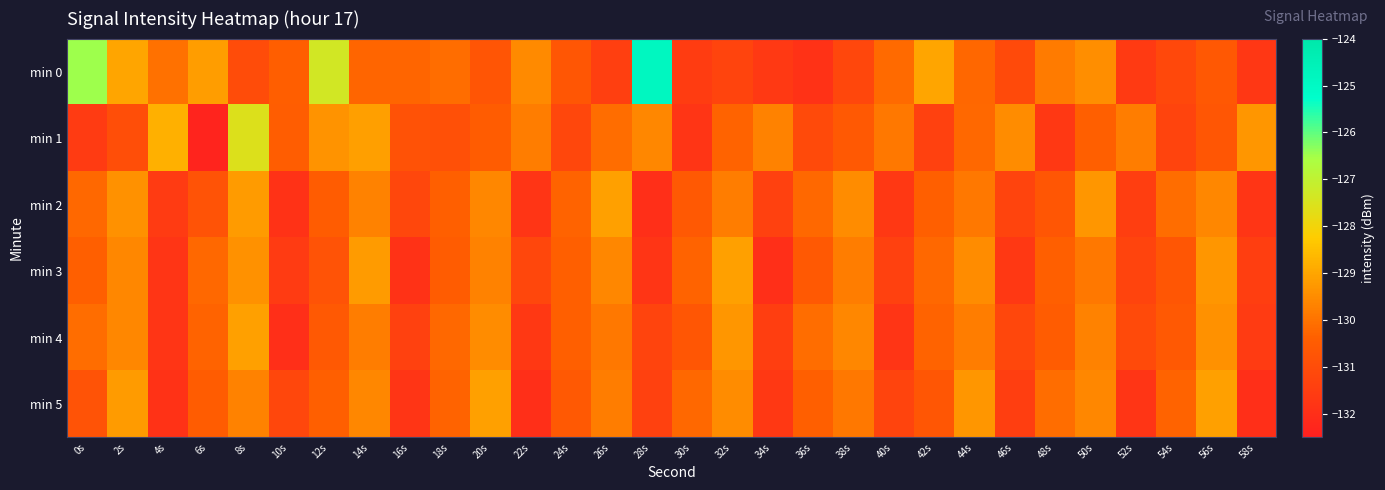

Which label corresponds to the largest value in the chart?

28s